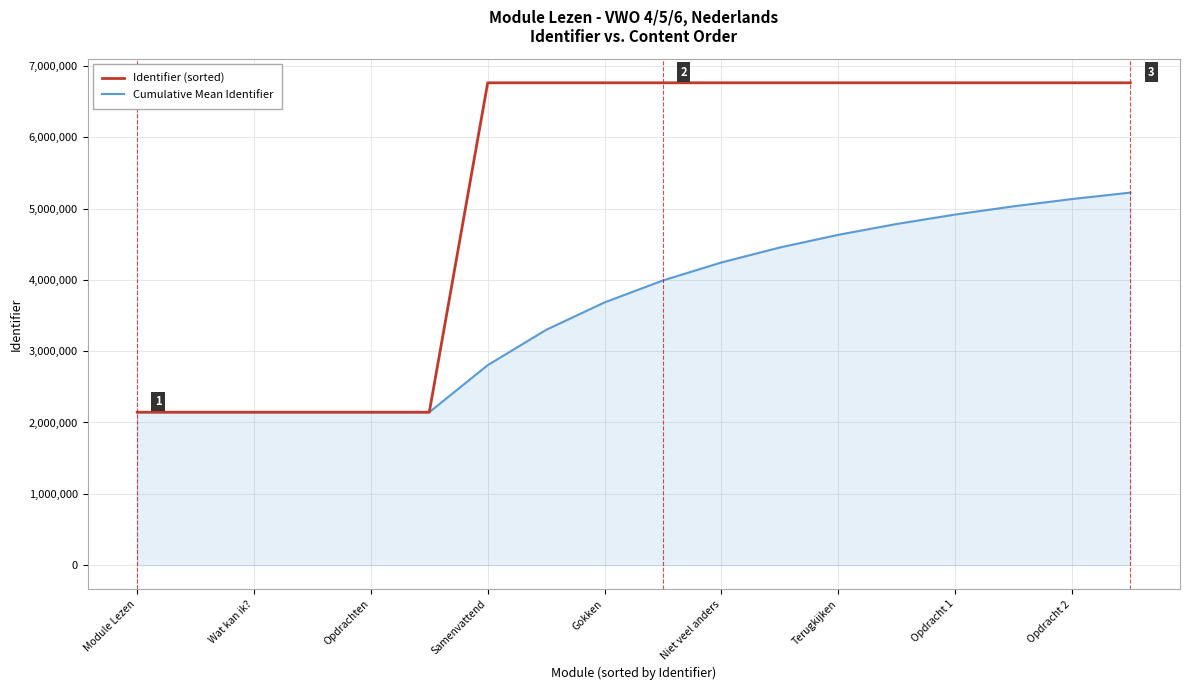

Rank the series by their average value, from highest to lowest.

Identifier (sorted), Cumulative Mean Identifier